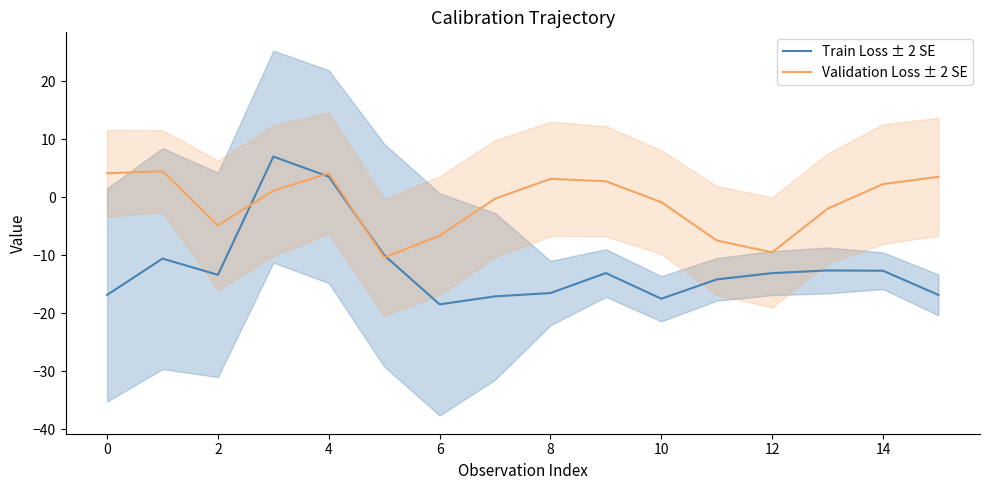

The Validation Loss ± 2 SE series shows 4.2 at 0. True or false?

True